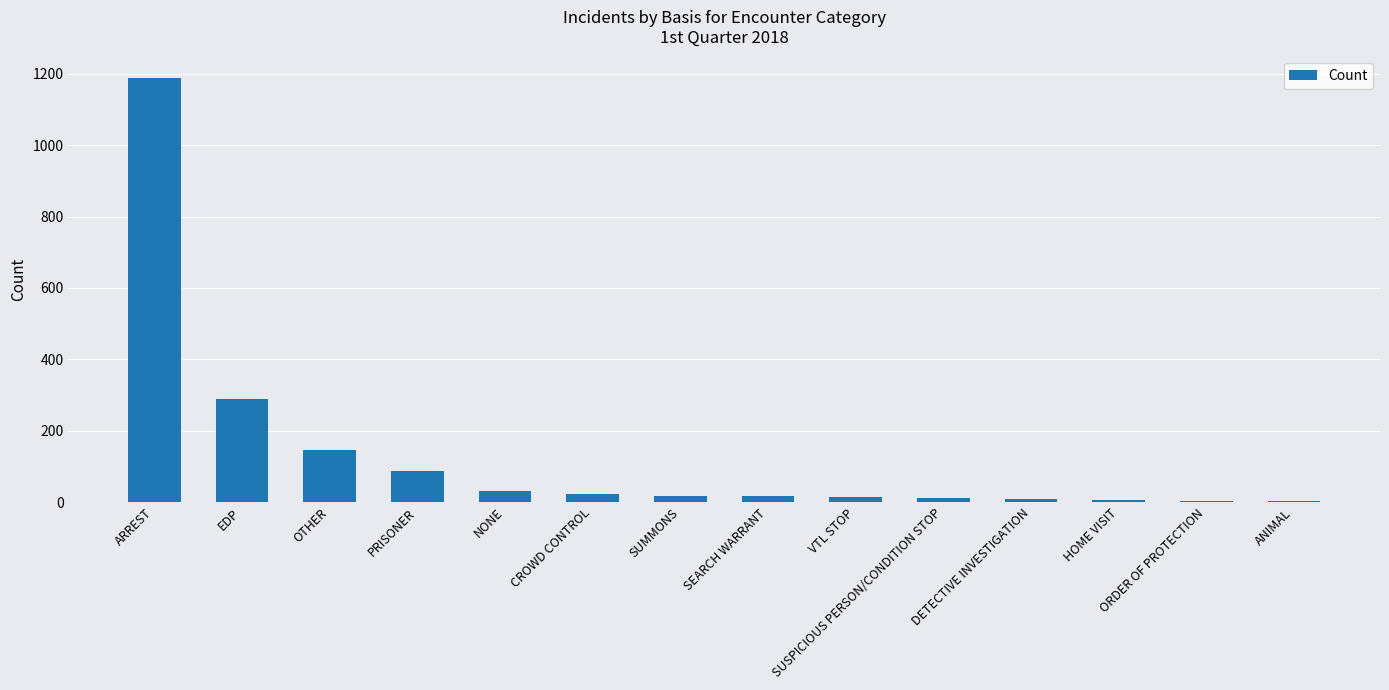

What is the change in value from SEARCH WARRANT to HOME VISIT?

-11